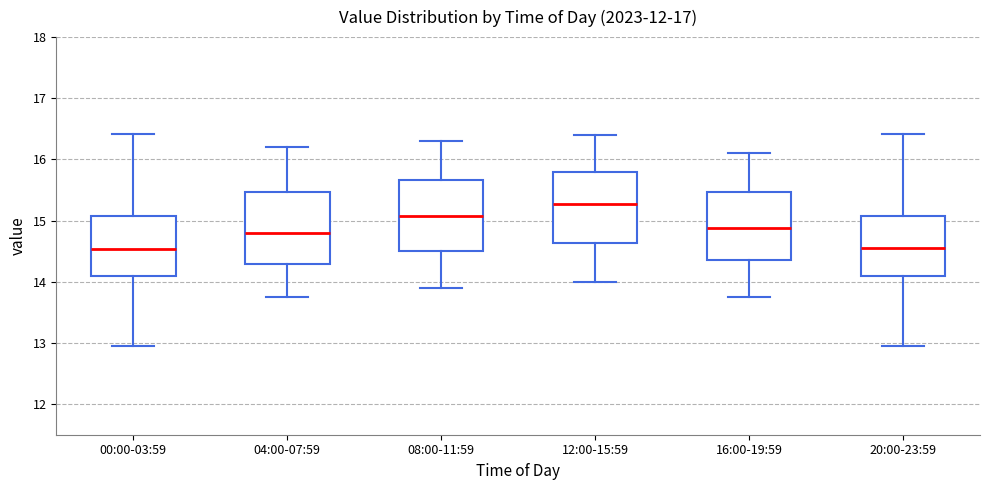

Reading left to right, transcribe this box plot: for each box, give where its median line is, the range the box spans, and where its two whiskers end, as read against the y-axis. The values are not printed on the chart, so give them approximately, as read against the axis.

00:00-03:59: median 14.5, box 14.1 to 15.1, whiskers 13.0 to 16.4
04:00-07:59: median 14.8, box 14.3 to 15.5, whiskers 13.8 to 16.2
08:00-11:59: median 15.1, box 14.5 to 15.7, whiskers 13.9 to 16.3
12:00-15:59: median 15.3, box 14.6 to 15.8, whiskers 14.0 to 16.4
16:00-19:59: median 14.9, box 14.4 to 15.5, whiskers 13.8 to 16.1
20:00-23:59: median 14.6, box 14.1 to 15.1, whiskers 13.0 to 16.4